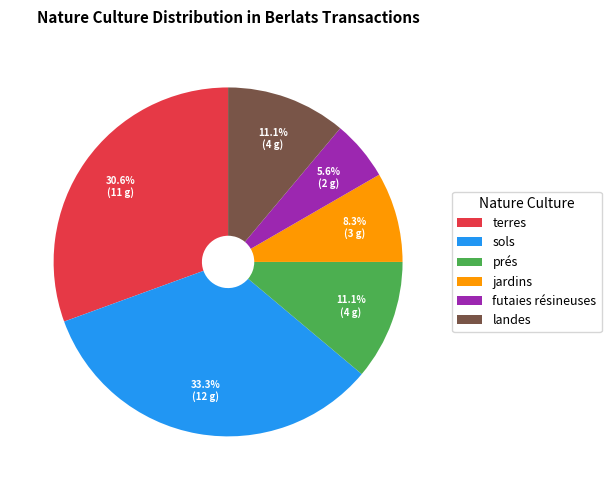

How many segments does this pie chart have?

6